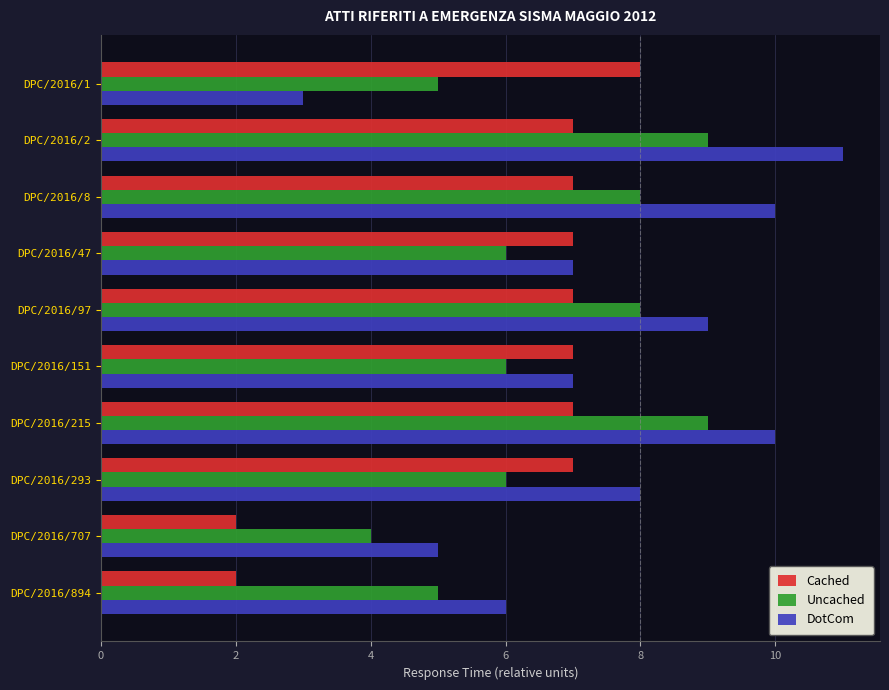

What is the average value of the DotCom series?

8